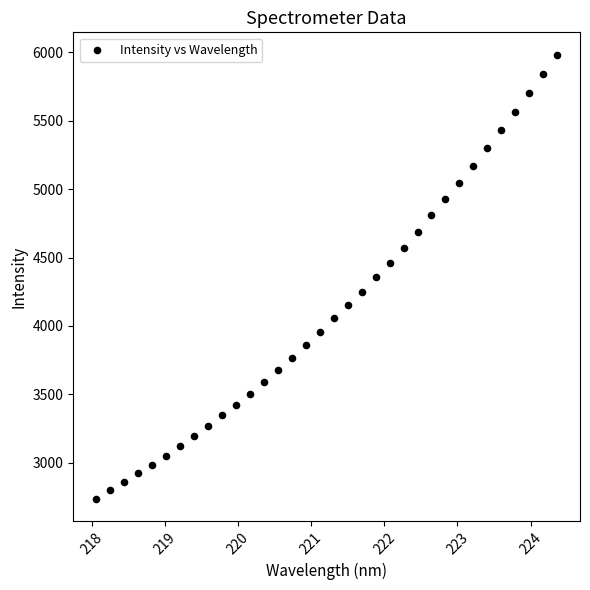

What is the range of X values (max minus min)?

6.3